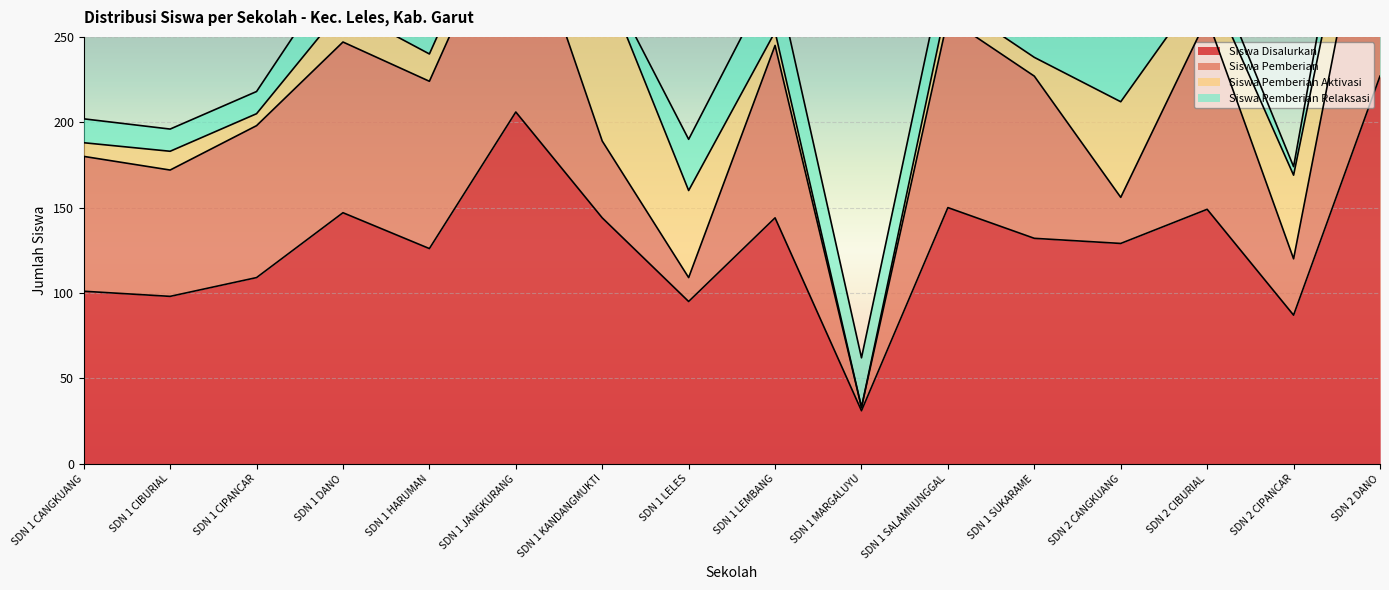

True or false: Siswa Pemberian Aktivasi has a value of 12 at SDN 1 CANGKUANG.

False